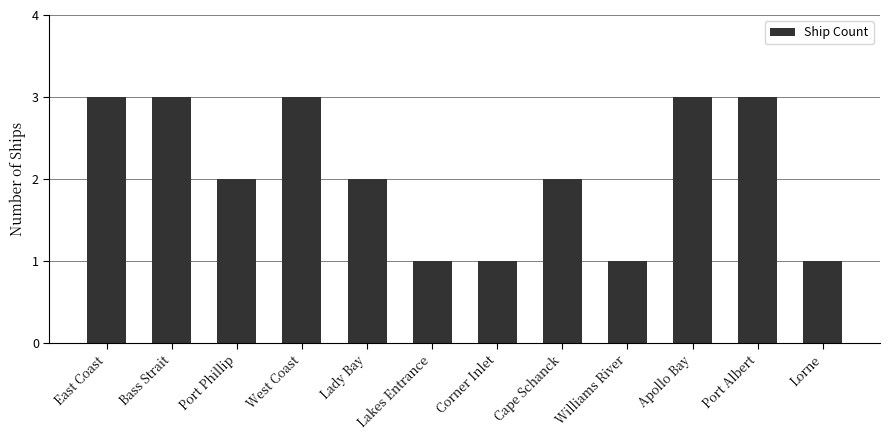

What is the approximate value at West Coast?

3